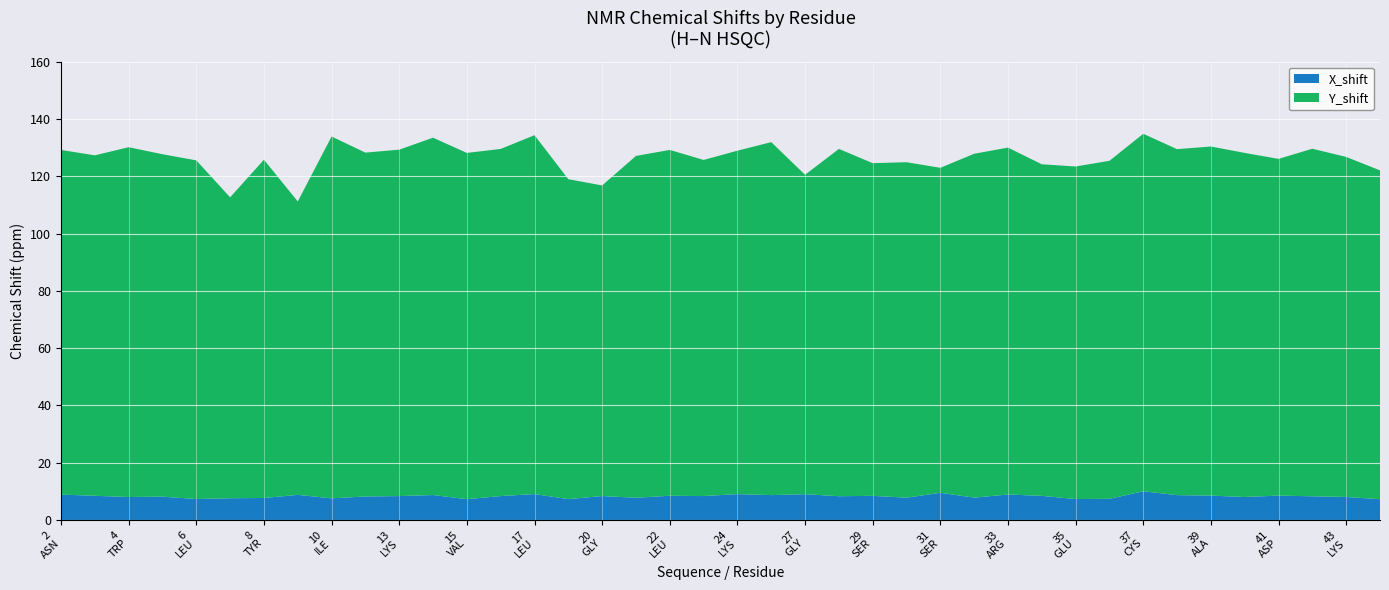

Reading left to right, extract all data points from this chart.

Y_shift: 2=120.3	3=118.9	4=122.1	5=119.6	6=118.2	7=105.1	8=118.1	9=102.4	10=126.3	12=120.0	13=120.9	14=124.8	15=120.9	16=121.2	17=125.3	19=111.7	20=108.4	21=119.4	22=120.7	23=117.4	24=119.9	25=123.2	27=111.5	28=121.3	29=116.2	30=117.1	31=113.5	32=120.1	33=121.1	34=115.8	35=116.1	36=118.0	37=124.8	38=120.8	39=121.9	40=120.1	41=117.6	42=121.3	43=118.7	44=114.8
X_shift: 2=8.9	3=8.4	4=8.0	5=8.1	6=7.3	7=7.6	8=7.7	9=8.8	10=7.6	12=8.2	13=8.3	14=8.7	15=7.3	16=8.4	17=9.0	19=7.3	20=8.4	21=7.8	22=8.5	23=8.4	24=9.0	25=8.7	27=9.0	28=8.3	29=8.4	30=7.8	31=9.5	32=7.8	33=8.9	34=8.4	35=7.3	36=7.4	37=10.0	38=8.7	39=8.5	40=8.0	41=8.5	42=8.3	43=8.0	44=7.2